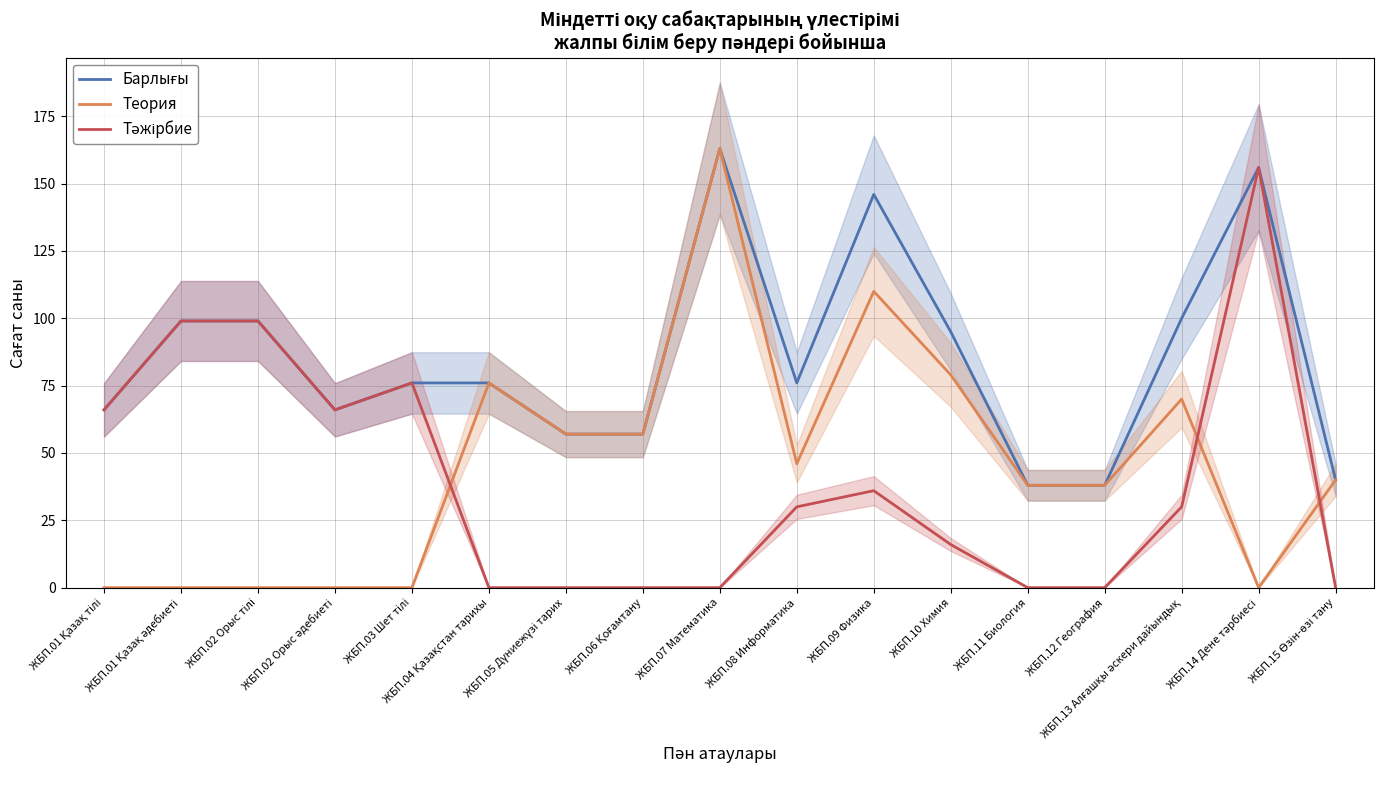

What is the label of the 1st point from the left?

ЖБП.01 Қазақ тілі